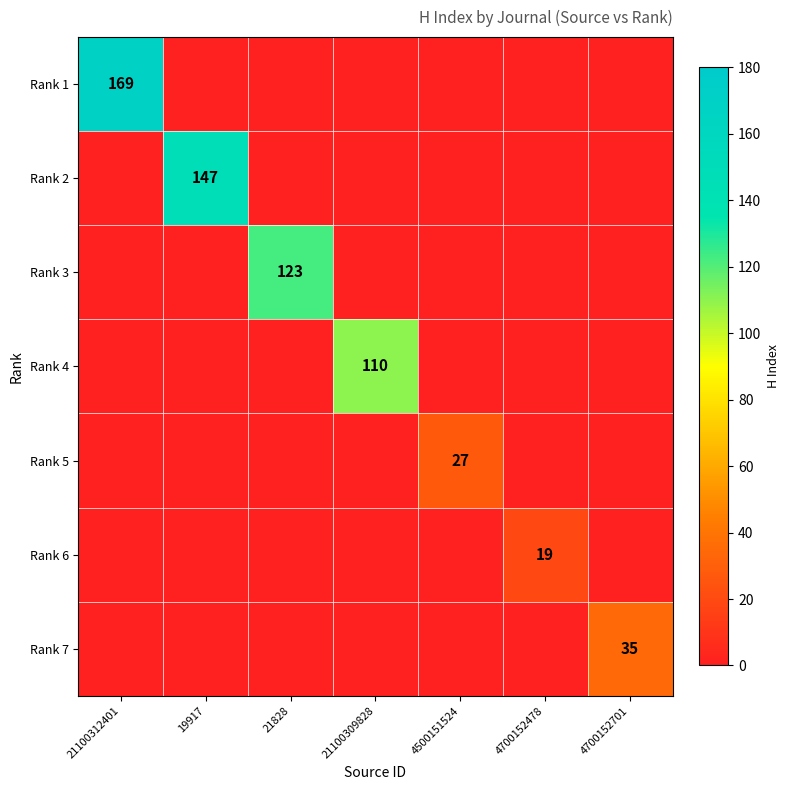

The Rank 5 series shows 27 at 4500151524. True or false?

True